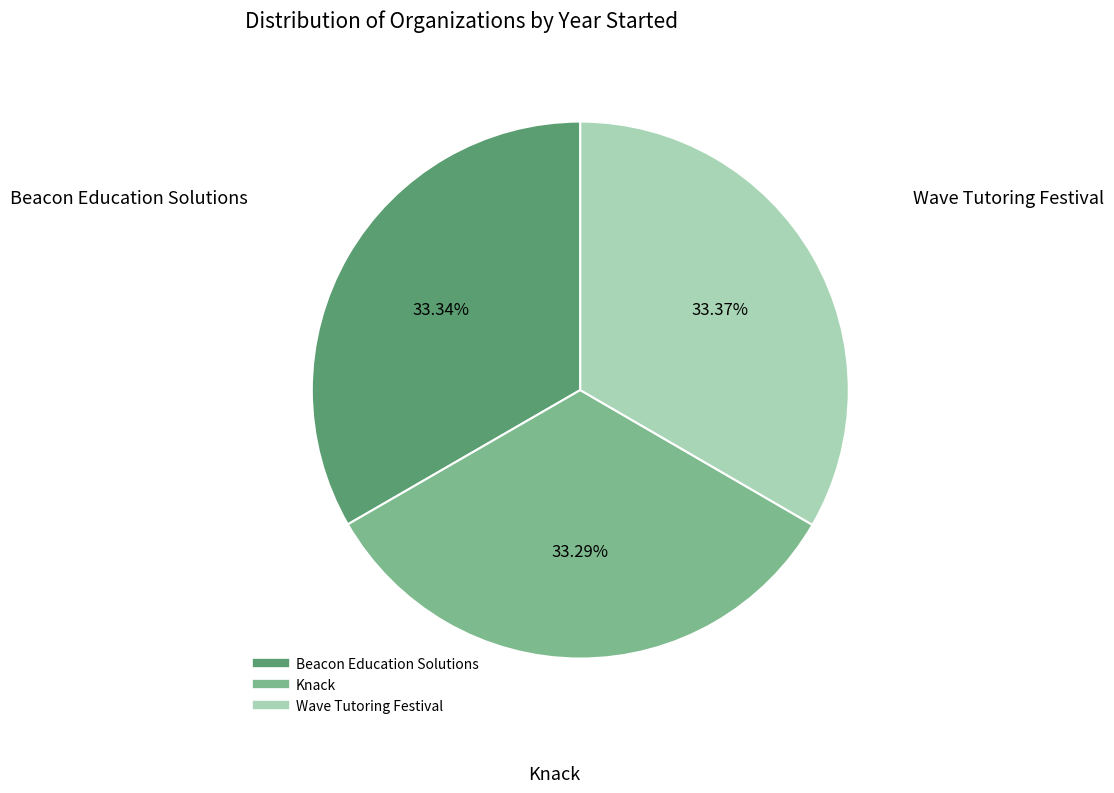

Approximately how many times larger is the value at Knack compared to Beacon Education Solutions?

1.0